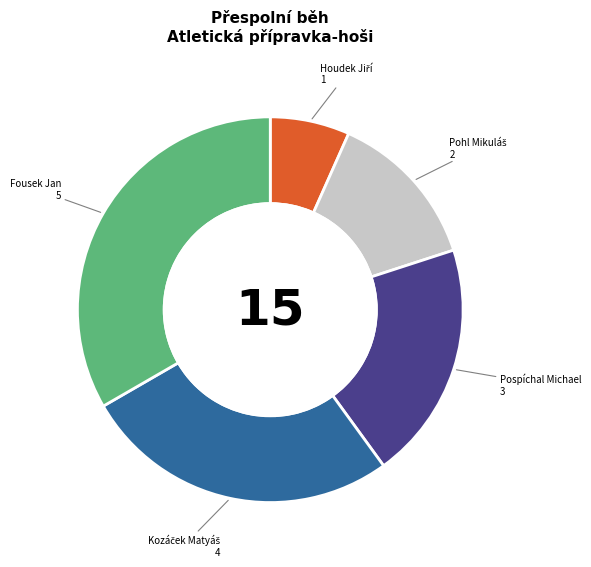

Is there any slice that represents more than half of the pie?

No